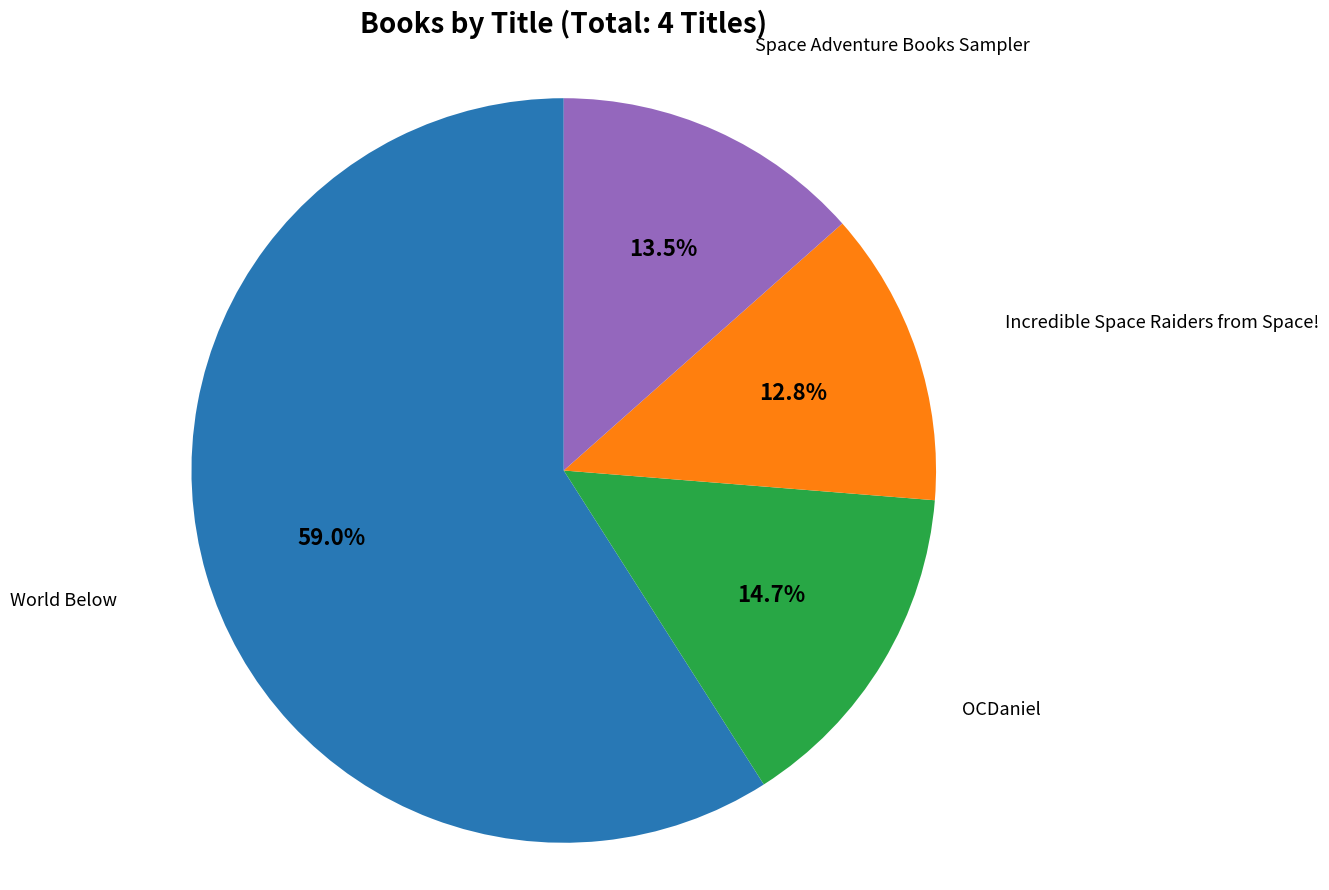

Which has a higher value, World Below or OCDaniel?

World Below